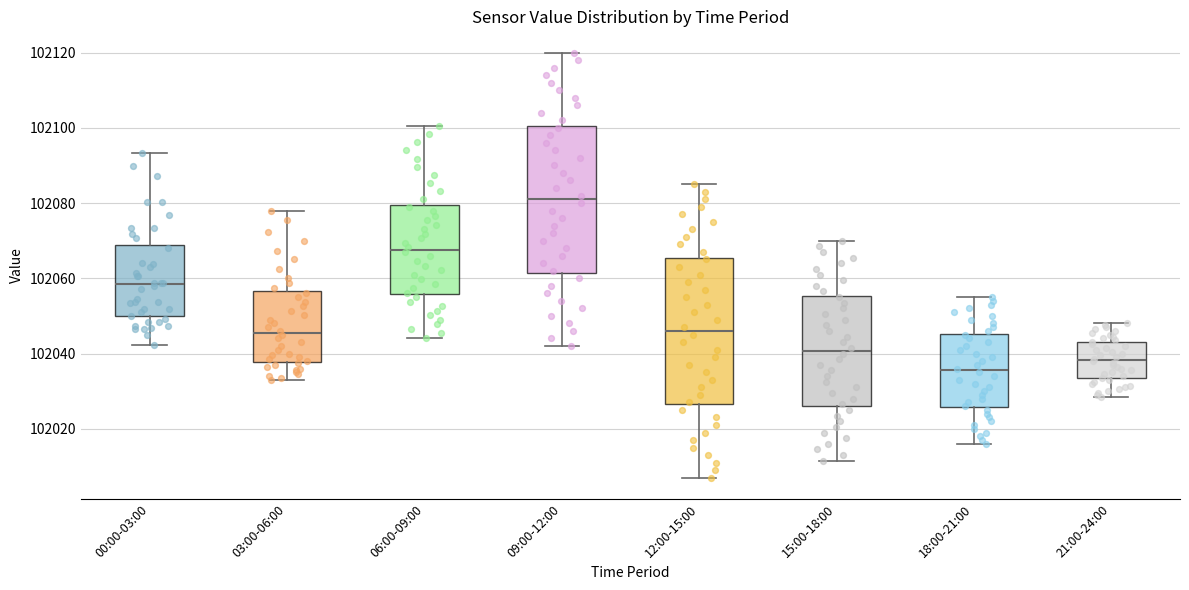

Which box's median line is the lowest?

18:00-21:00